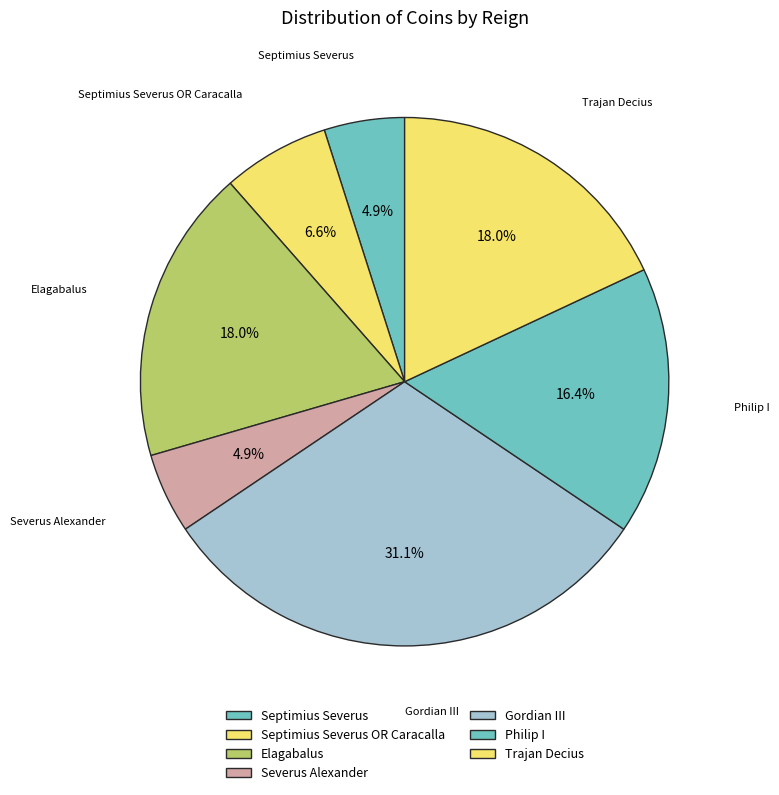

To the nearest percent, what is the difference between the largest and smallest slice percentages?

26%